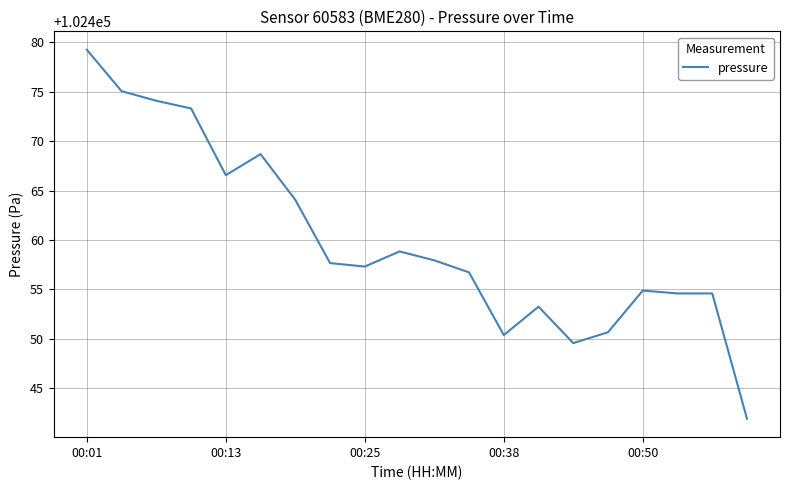

What is the difference between the maximum and minimum values?

37.3